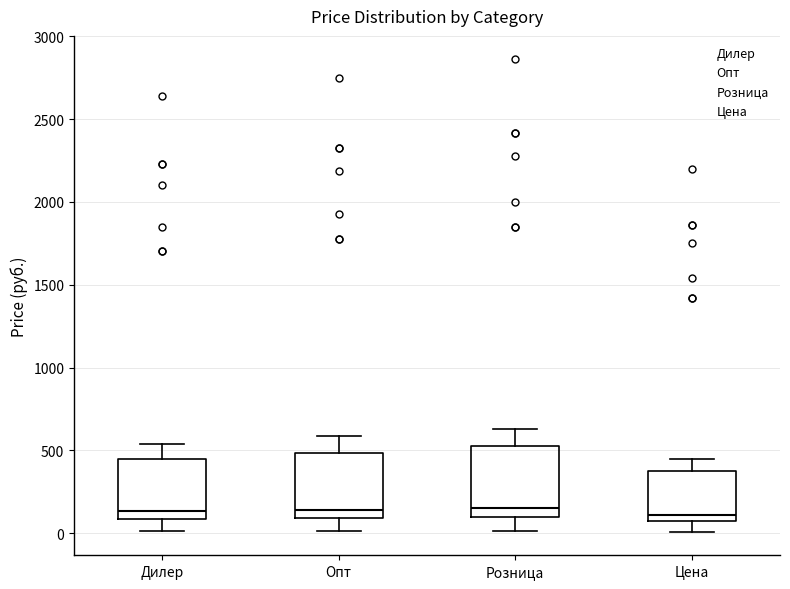

Reading left to right, transcribe this box plot: for each box, give where its median line is, the range the box spans, and where its two whiskers end, as read against the y-axis. The values are not printed on the chart, so give them approximately, as read against the axis.

Дилер: median 150, box 100 to 450, whiskers 0 to 550
Опт: median 150, box 100 to 500, whiskers 0 to 600
Розница: median 150, box 100 to 550, whiskers 0 to 650
Цена: median 100, box 50 to 400, whiskers 0 to 450